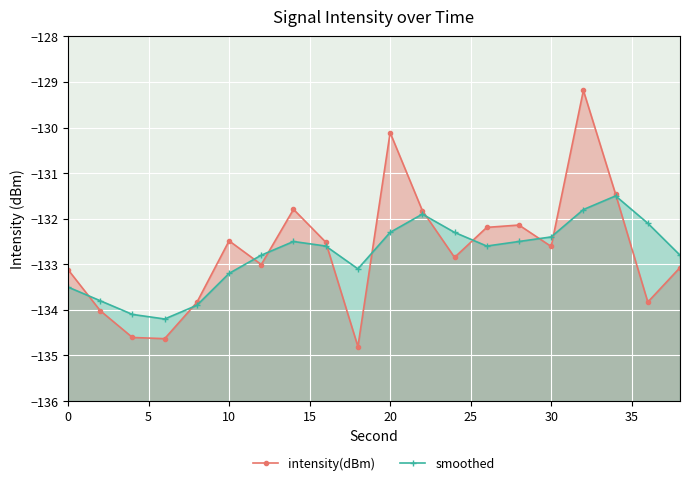

Count the number of categories in the chart.

20